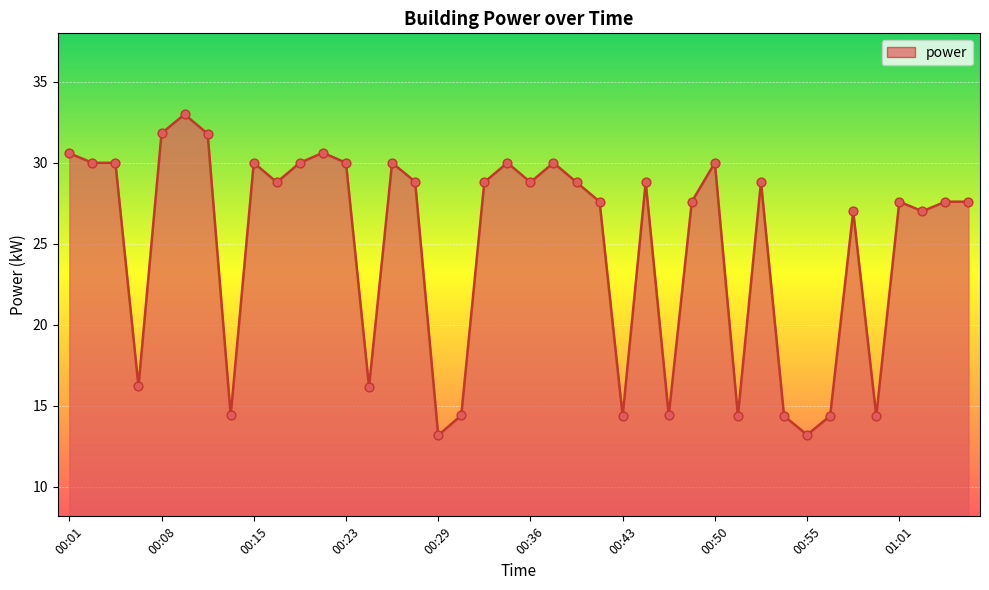

What is the maximum value shown in the chart?

33.0